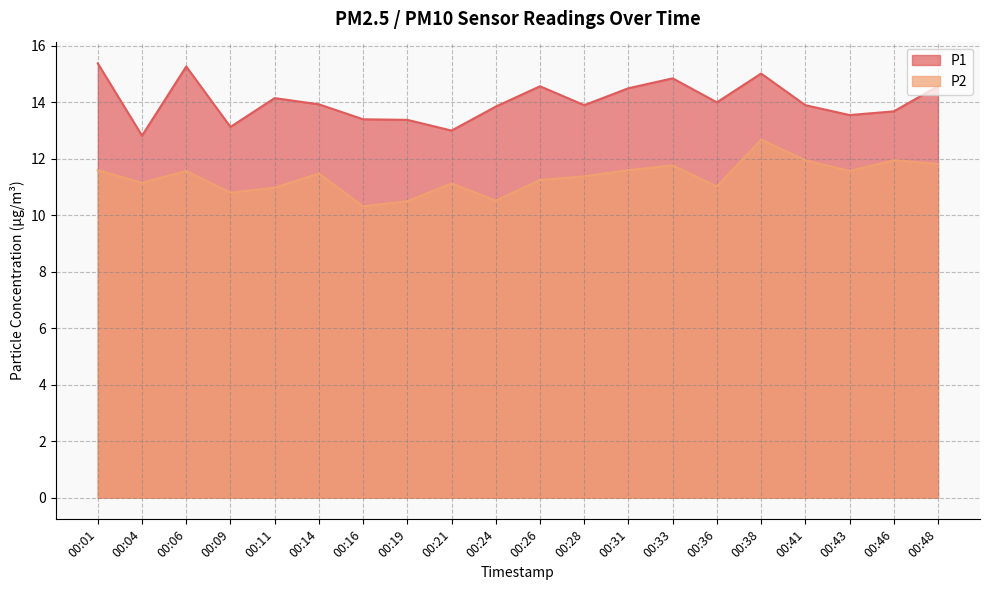

Reading right to left, transcribe all the data shown in this chart.

P1: 14.6	13.7	13.6	13.9	15.0	14.0	14.8	14.5	13.9	14.6	13.8	13.0	13.4	13.4	13.9	14.2	13.1	15.3	12.8	15.4
P2: 11.8	11.9	11.6	11.9	12.7	11.0	11.8	11.6	11.4	11.2	10.5	11.1	10.5	10.3	11.5	11.0	10.8	11.6	11.2	11.6